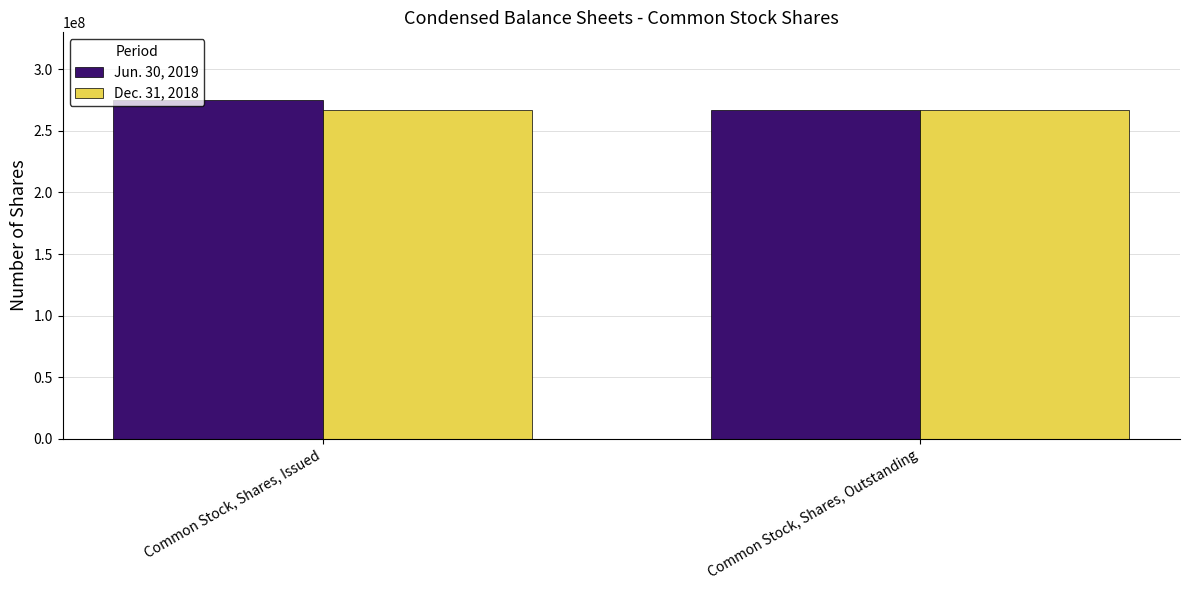

Which series has the widest spread of values?

Jun. 30, 2019